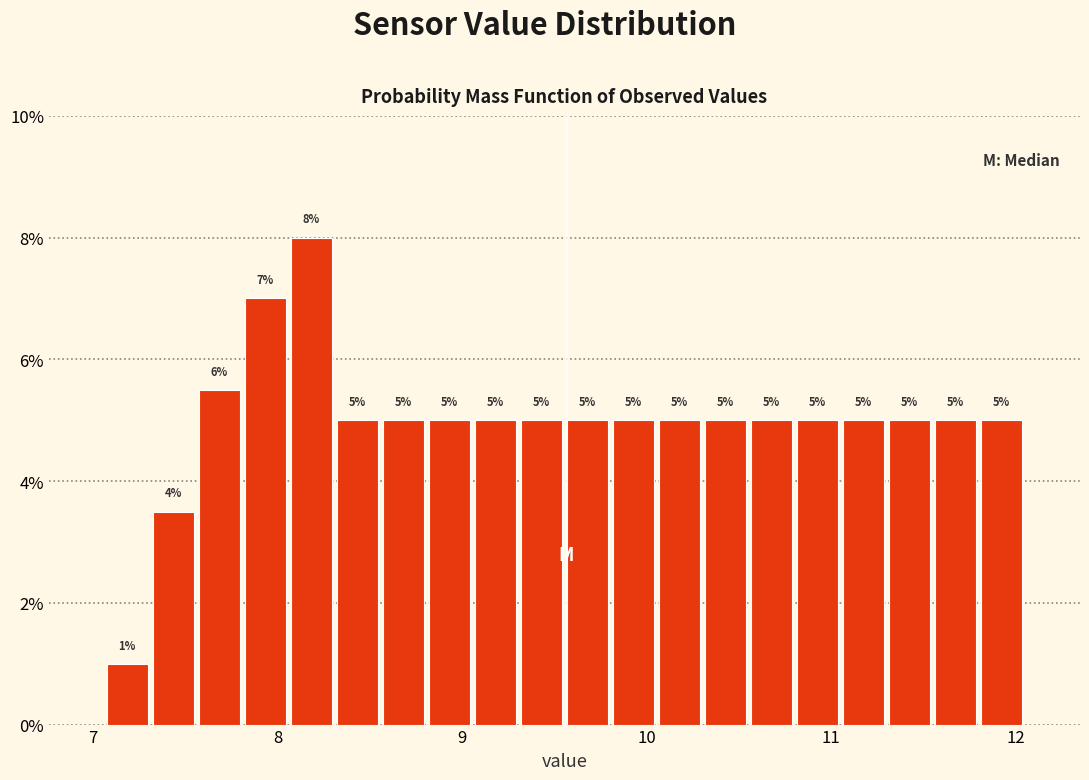

Read against the x-axis, roughly where is the centre of the tallest bar?

8.2